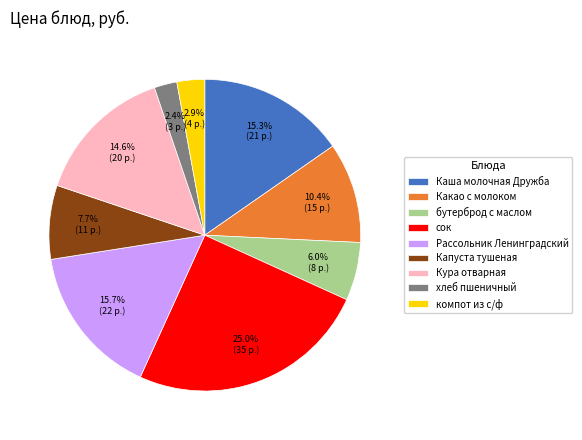

Which slice is the largest?

сок